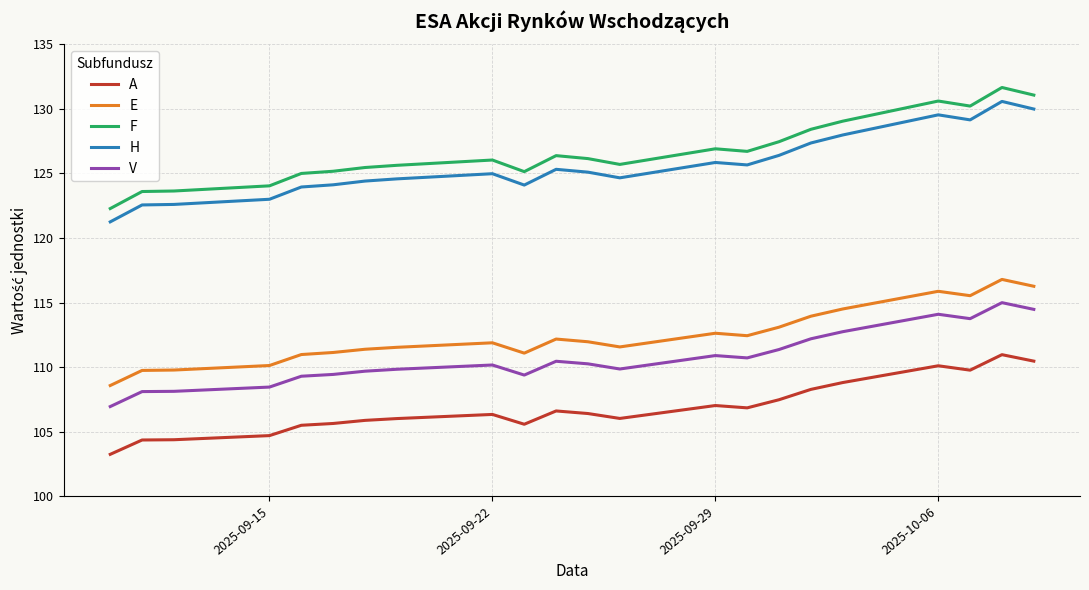

How many lines are shown in the chart?

5